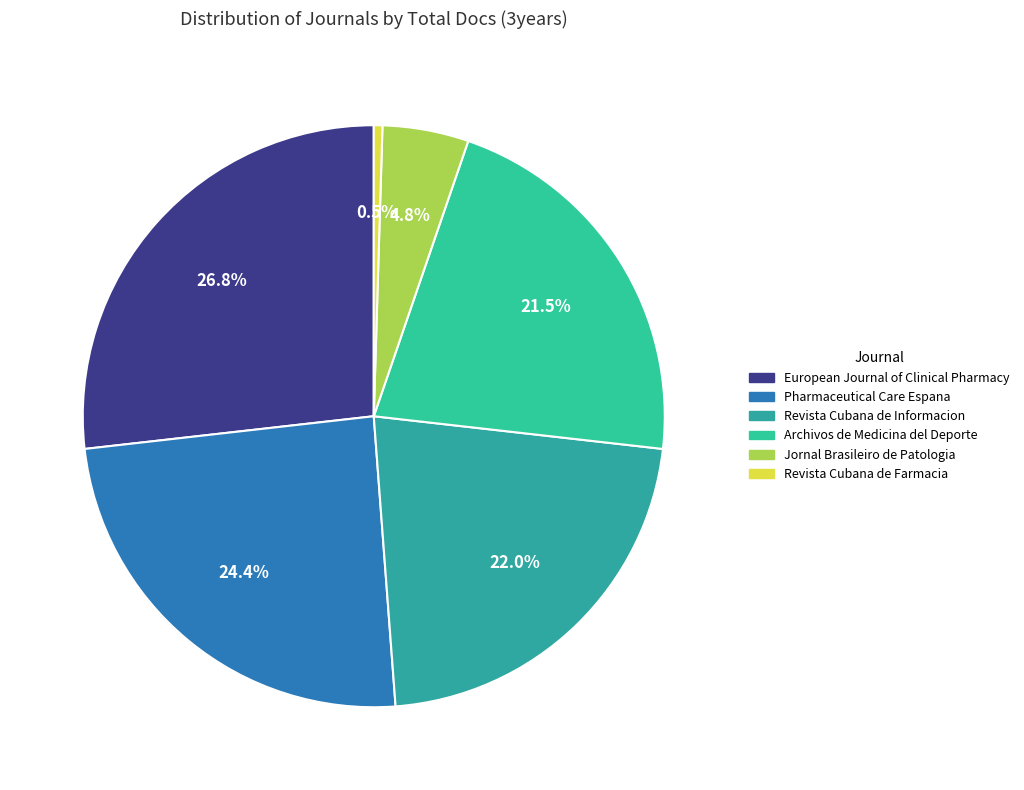

Combined, what portion of the pie is European Journal of Clinical Pharmacy and Revista Cubana de Farmacia?

27.3%